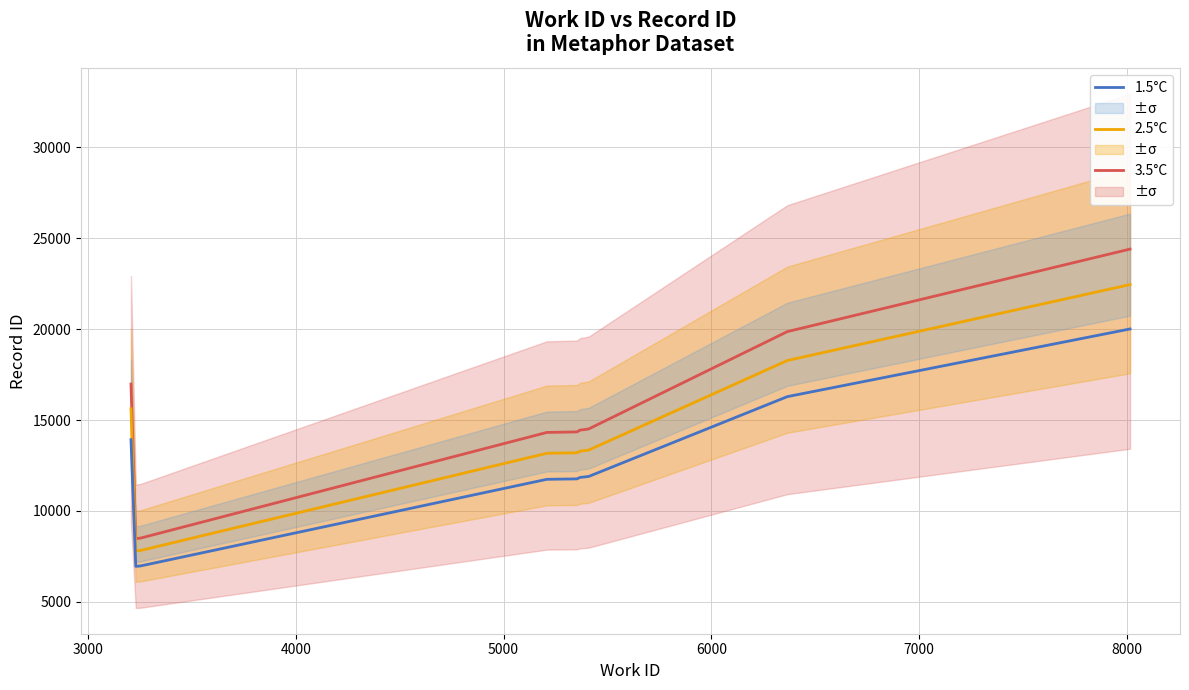

True or false: 2.5°C and 3.5°C cross at least once.

False